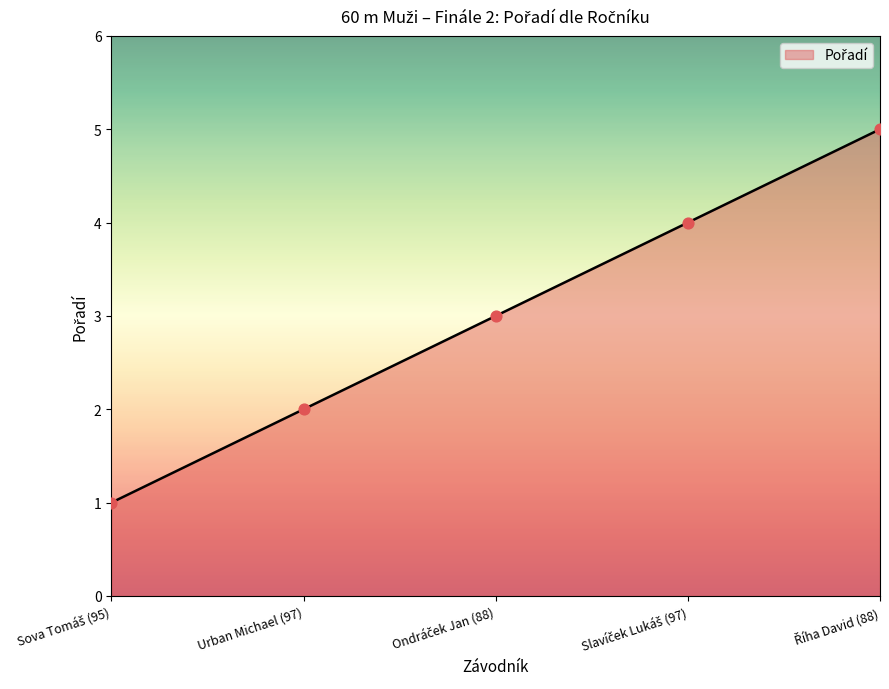

True or false: the data has more than 2 interior local peaks.

False